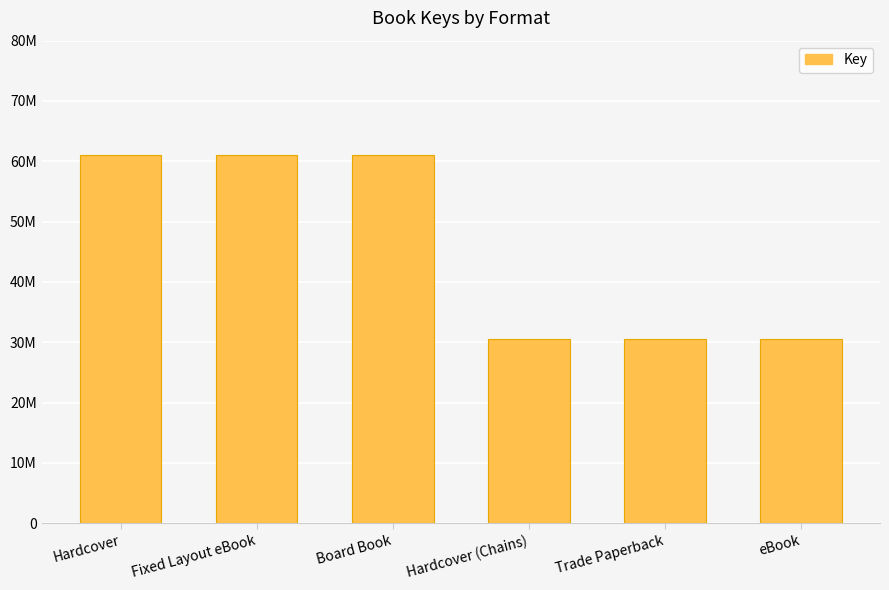

True or false: the data shows 51998027 at Hardcover (Chains).

False